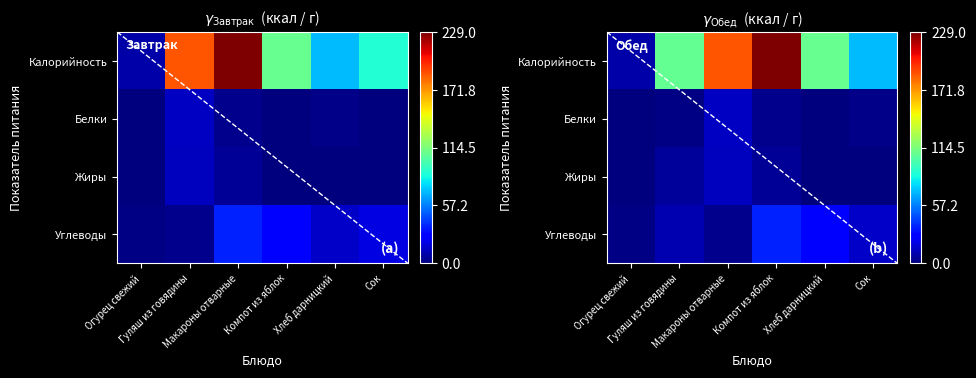

Where is Калорийность nearest to the value 0?

Огурец свежий